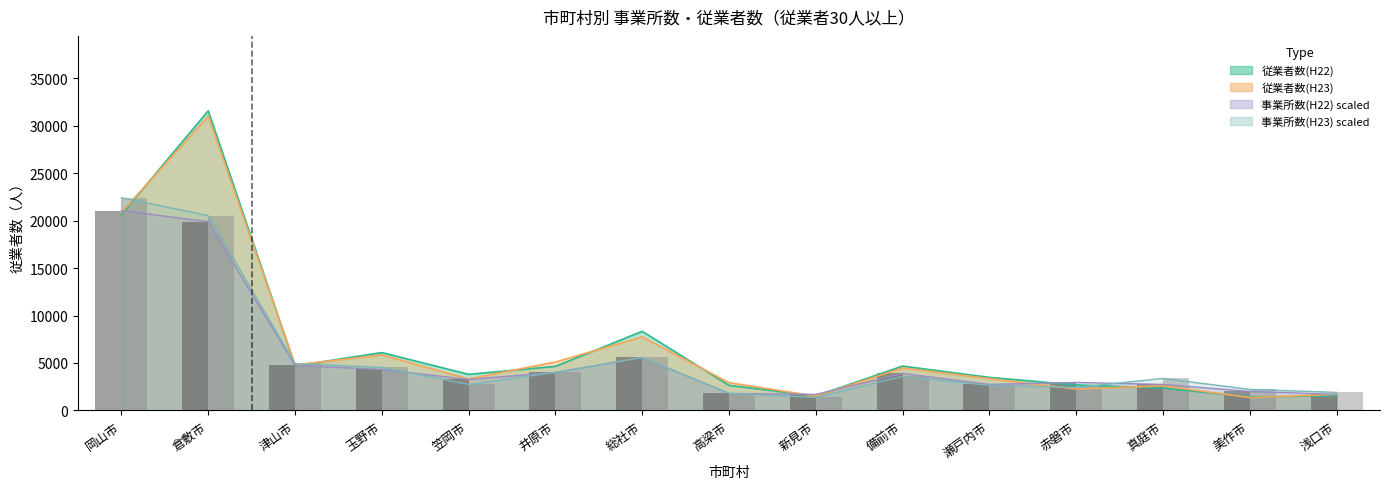

What is the value of the 事業所数(H23) bar bar at the 10th from the left?

3580.2